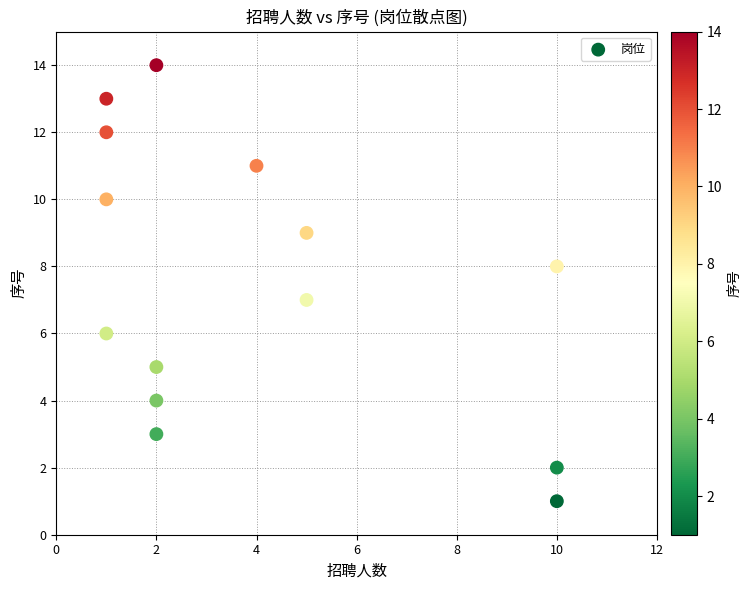

What is the range of Y values (max minus min)?

13